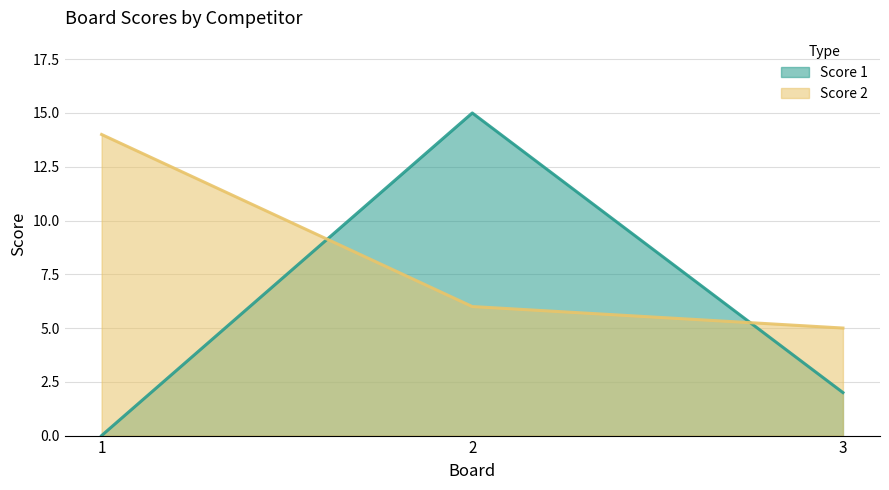

At which label does Score 1 first exceed 2?

2